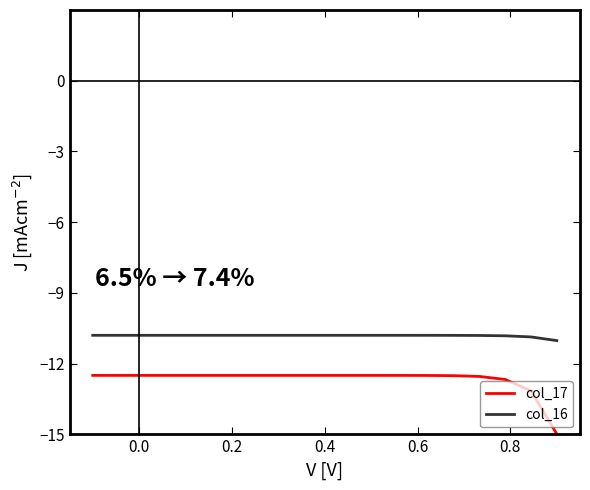

Which series has the largest range (max minus min)?

col_17